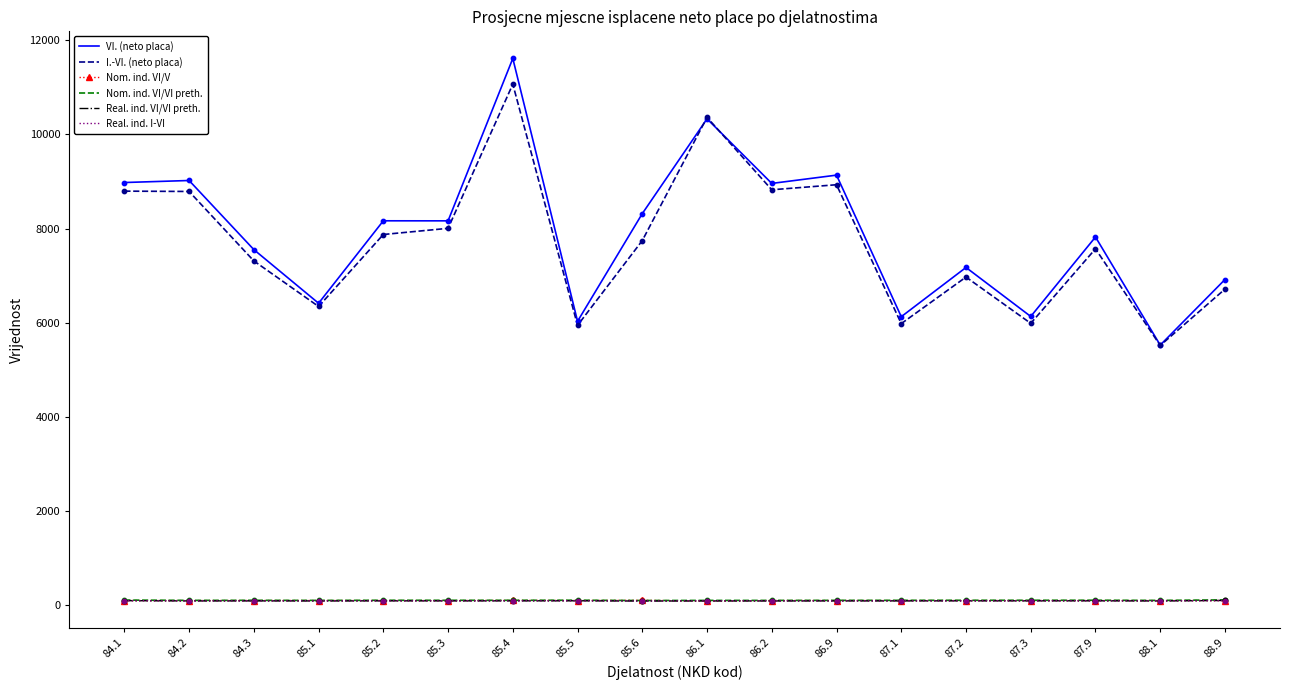

At which category is the sum across all series the highest?

85.4